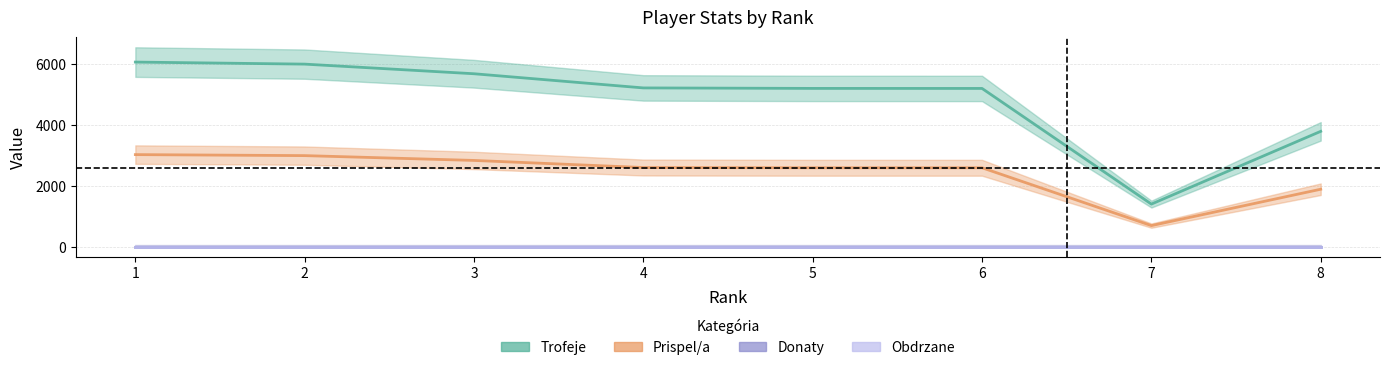

Does the chart display data point markers on the line(s)?

No